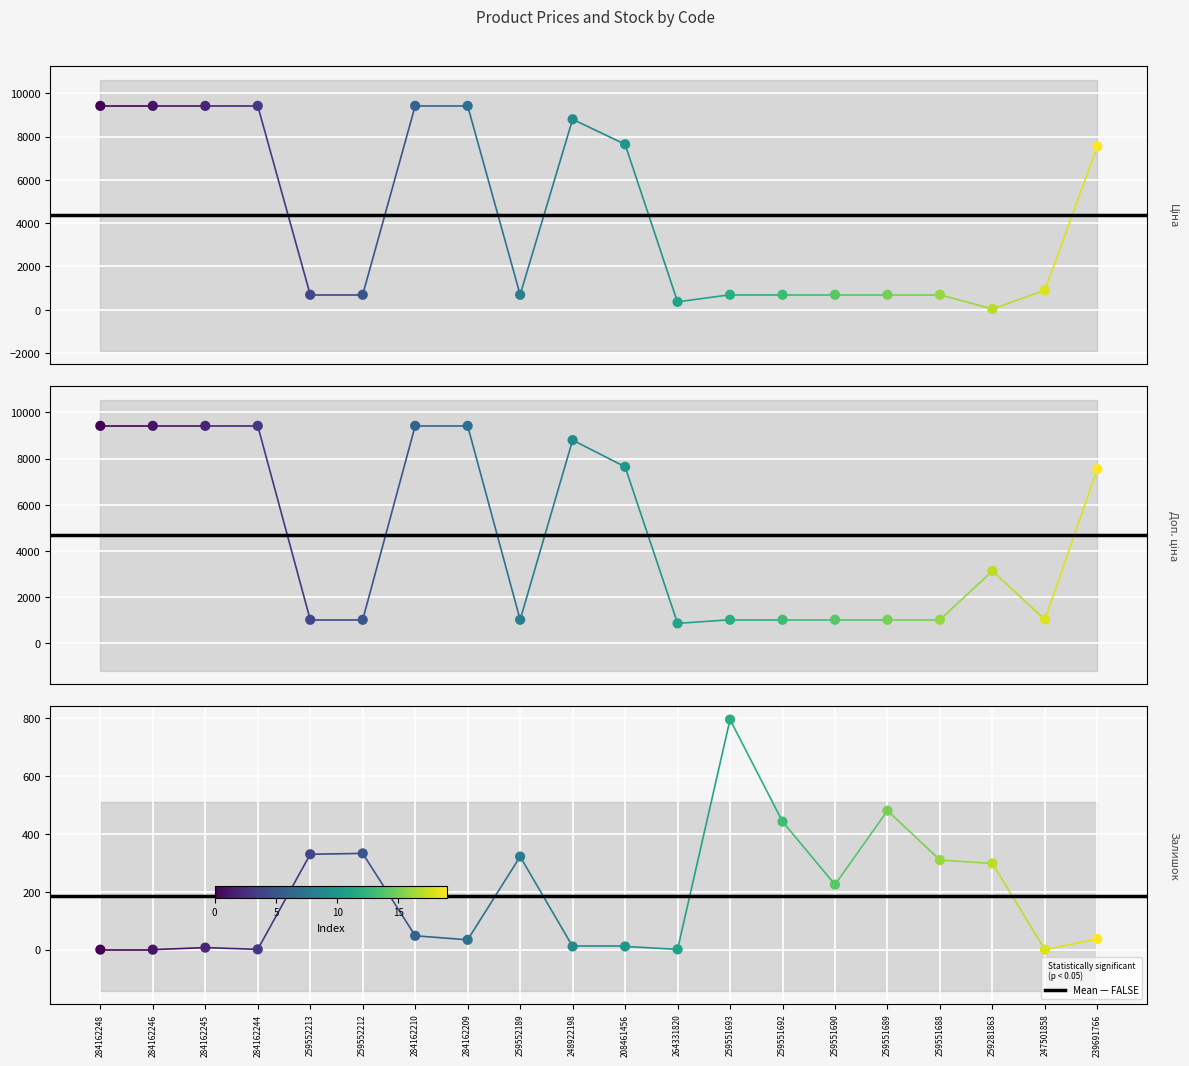

Which series has the largest Y range (max minus min)?

Ціна